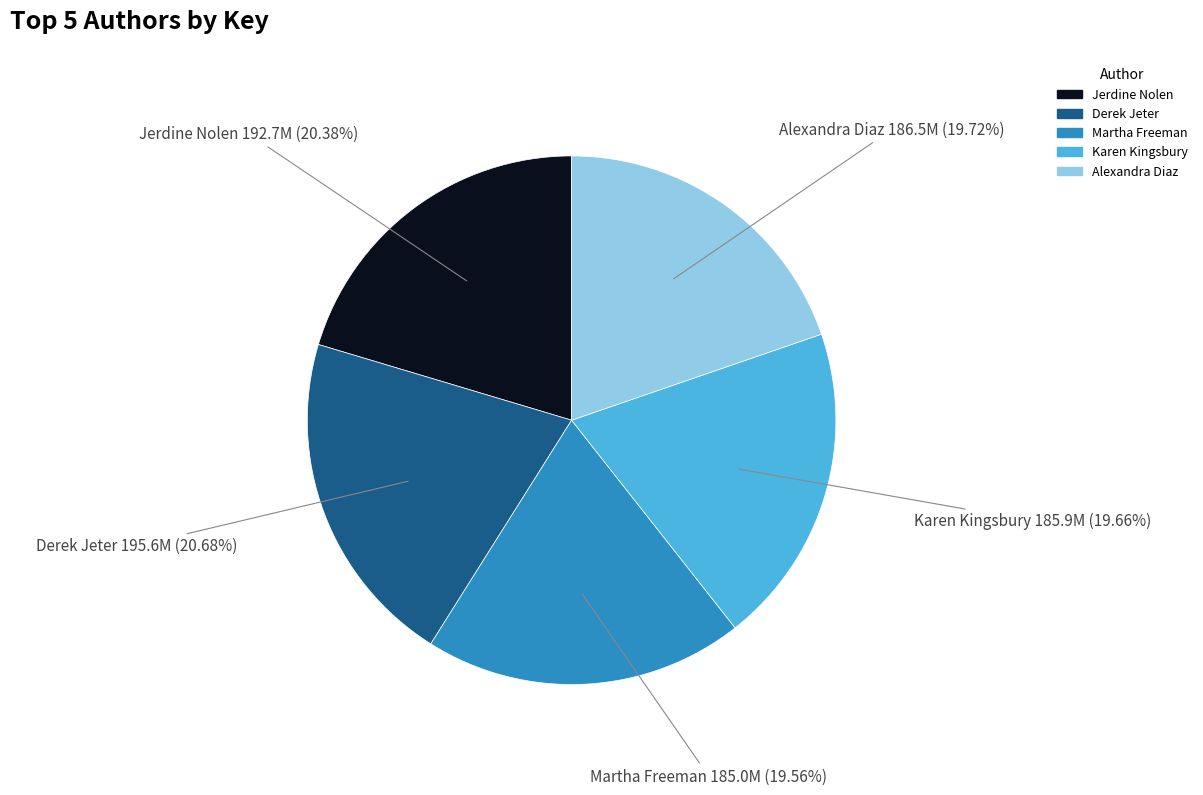

Does Jerdine Nolen account for over 50% of the chart?

No